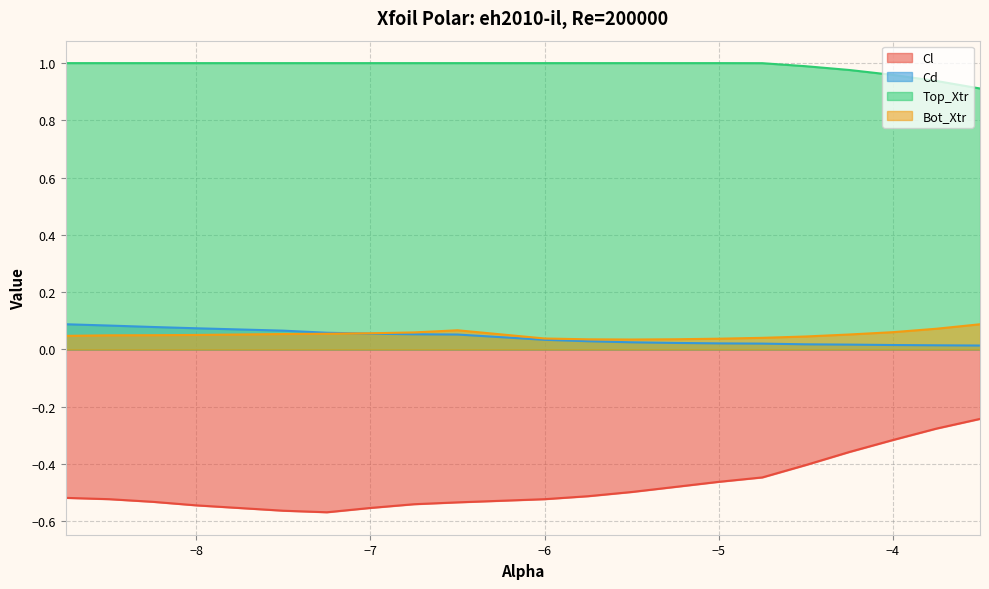

How many lines are shown in the chart?

4